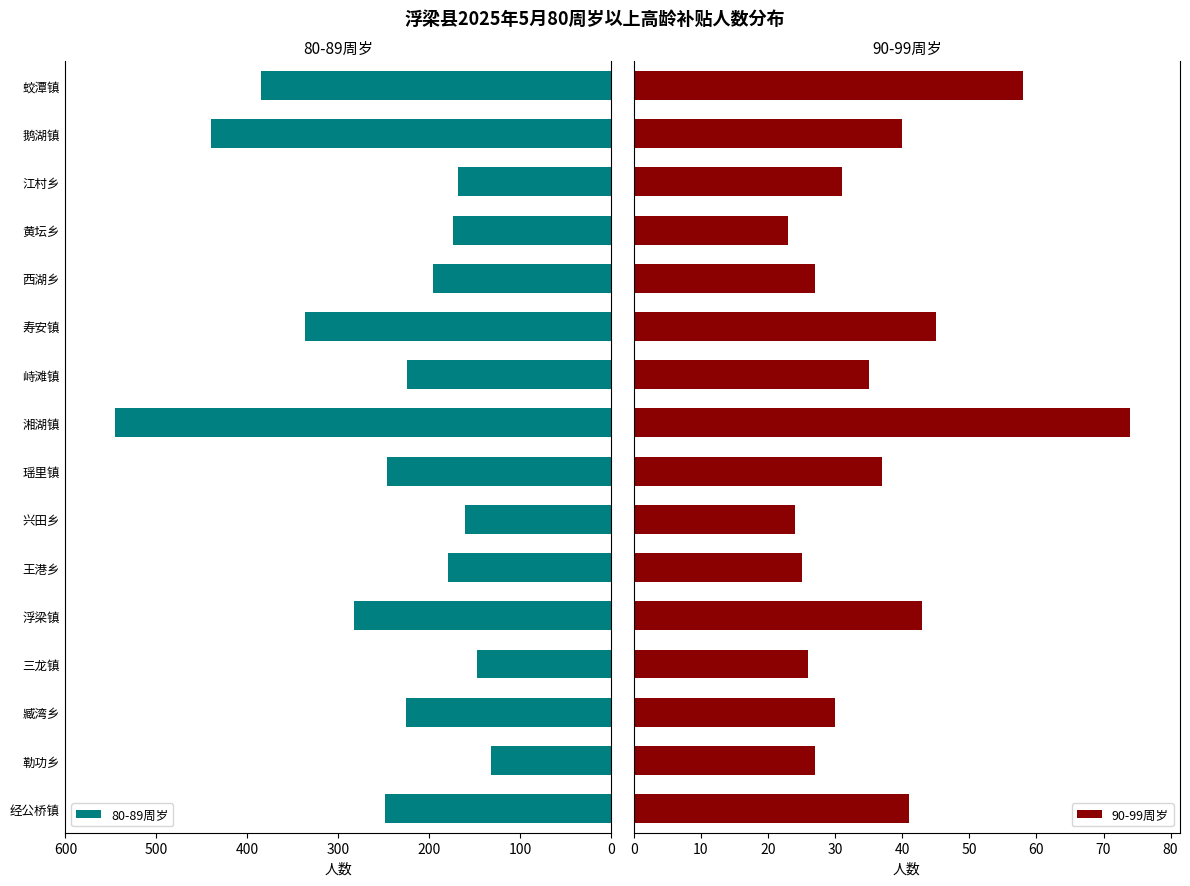

How many bars are there in each group?

2